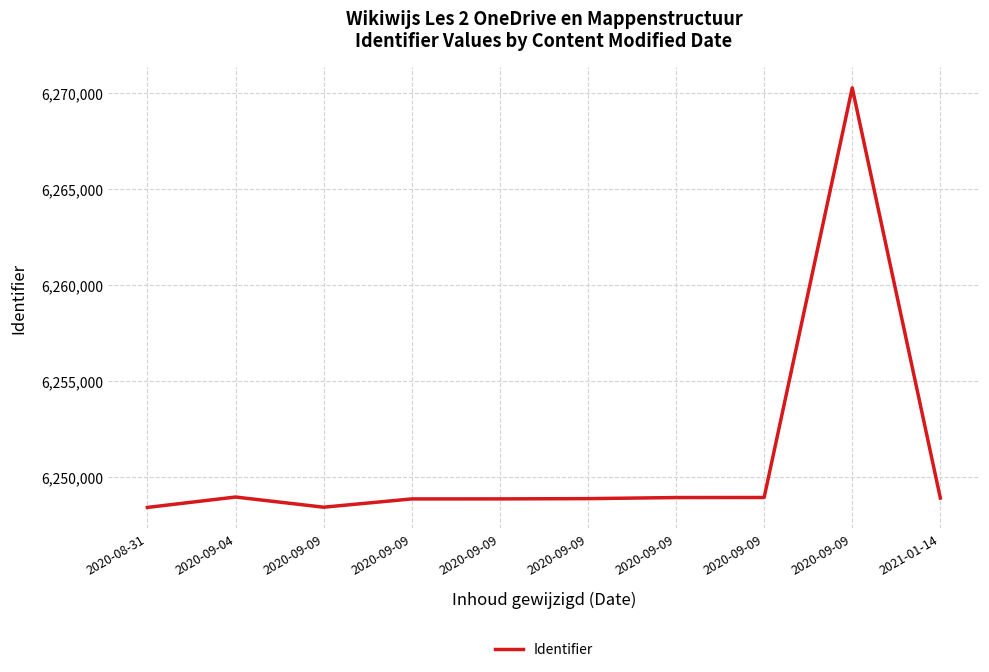

Between 2021-01-14 and 2020-09-09, which is larger?

2021-01-14